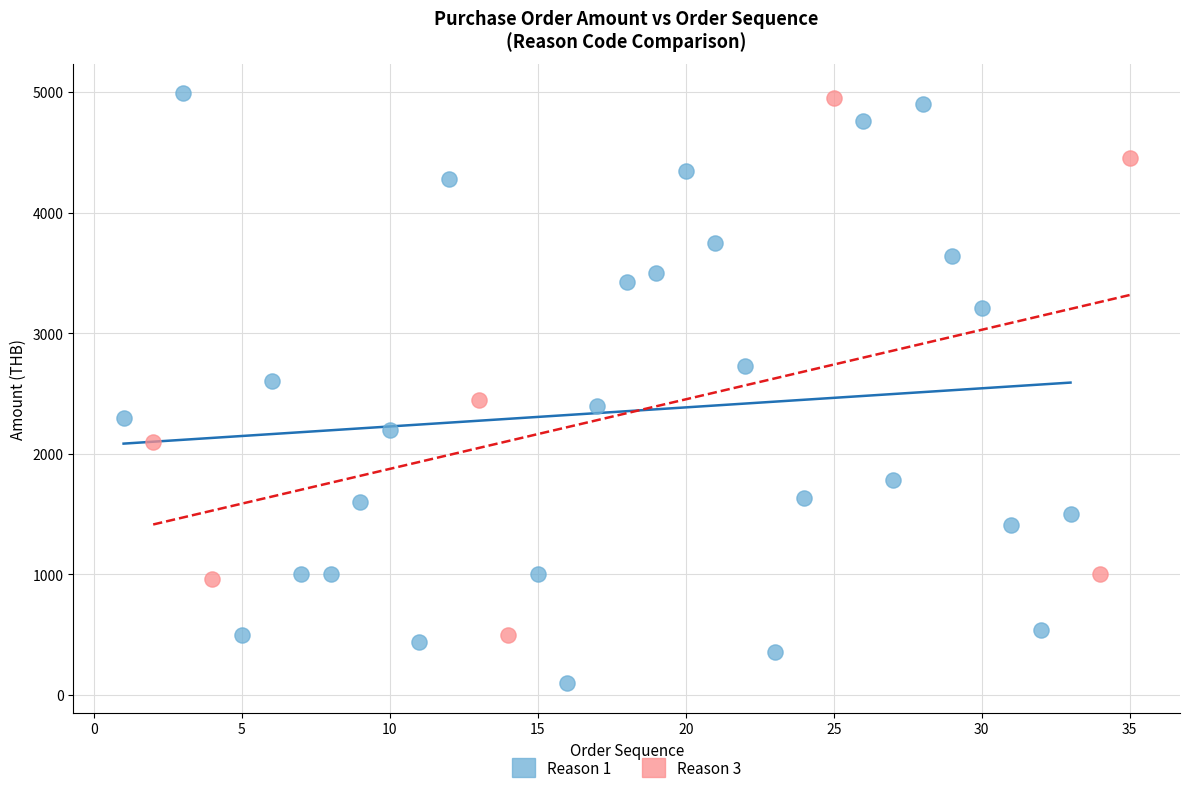

Which series has the largest Y range (max minus min)?

Reason 1